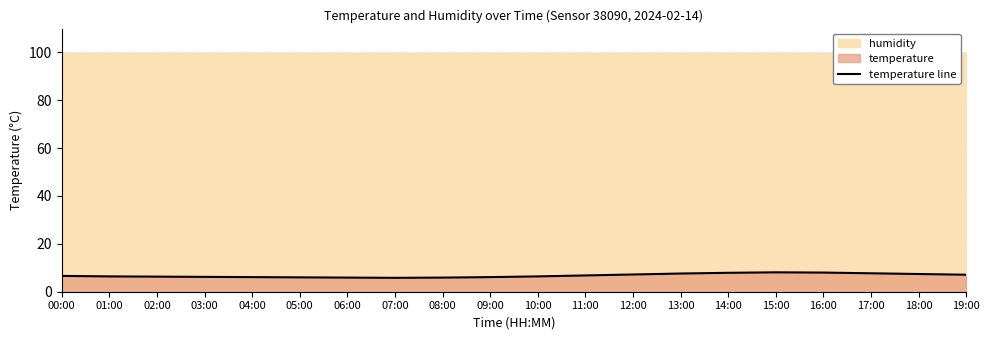

True or false: the data has more than 0 interior local peaks.

True